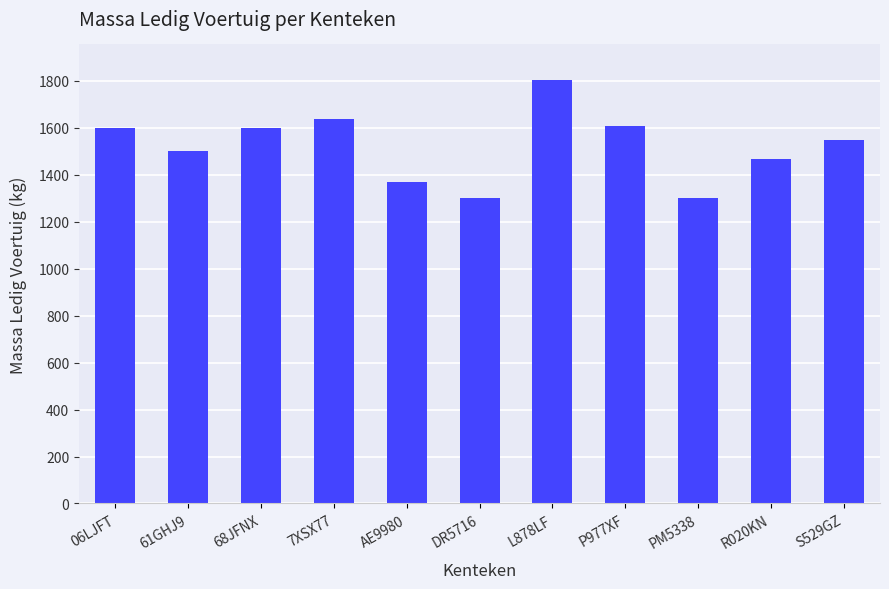

What is the change in value from L878LF to PM5338?

-505